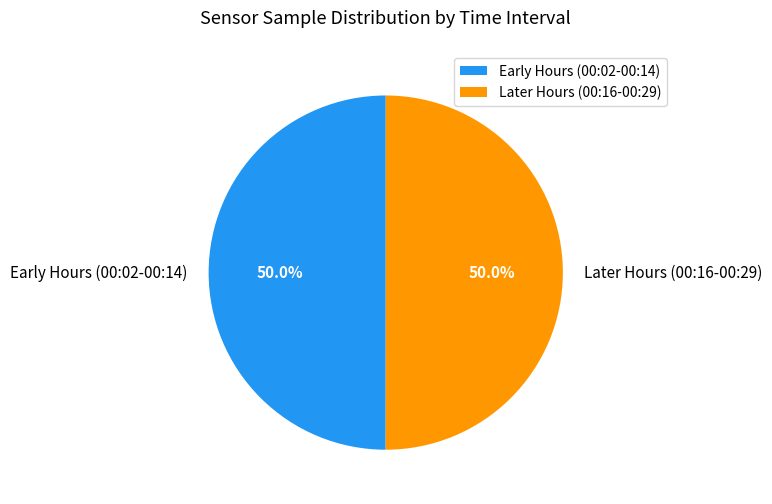

What percentage is NOT represented by Later Hours (00:16-00:29)?

50.0%